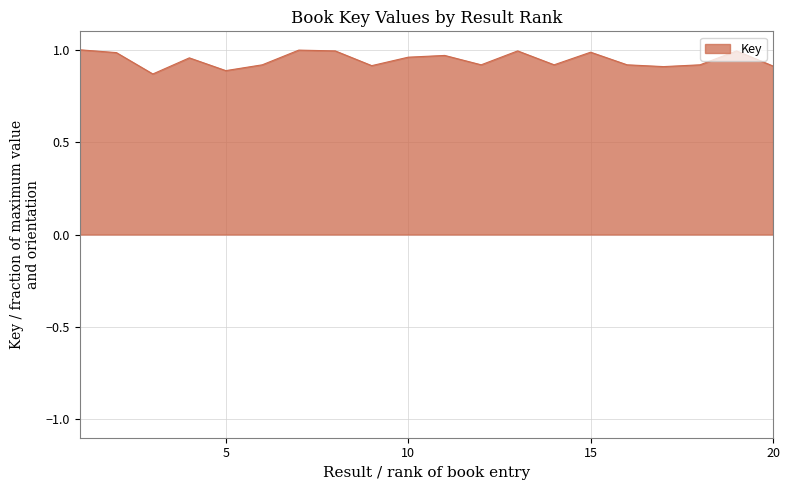

What is the maximum value shown in the chart?

1.0